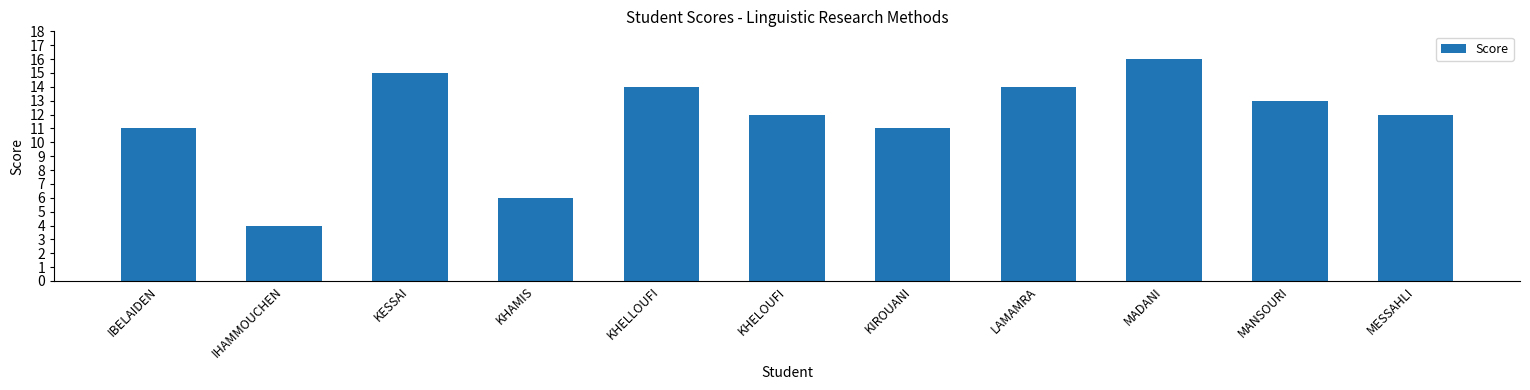

How many bars are there in total?

11